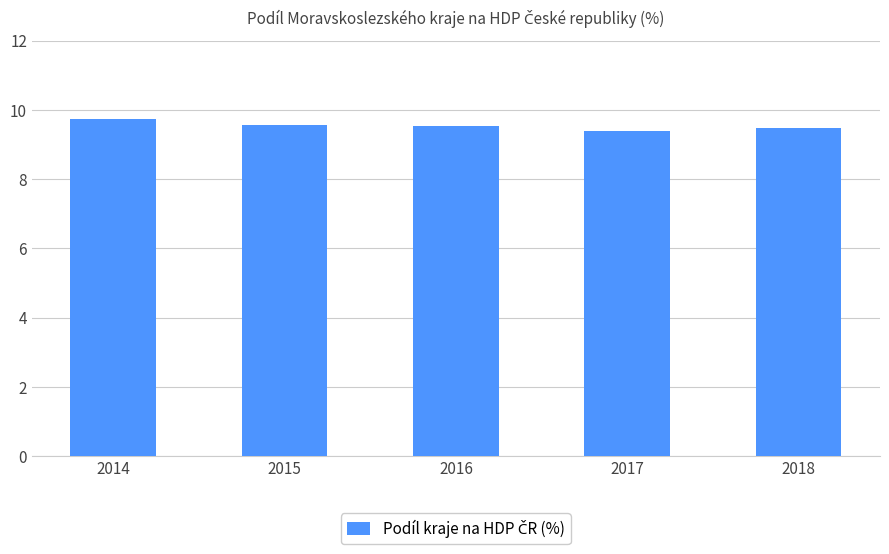

Count the values in the range 9 to 10.

5